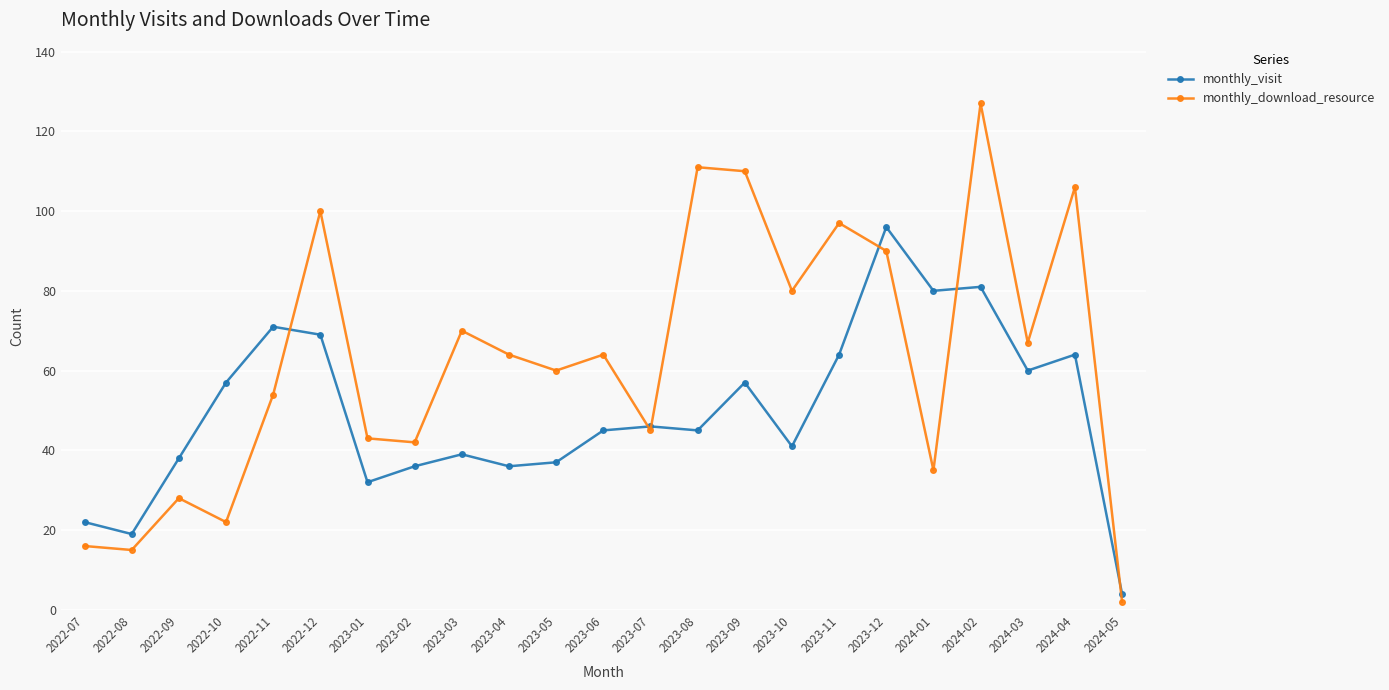

List the series in order of their overall mean, highest first.

monthly_download_resource, monthly_visit